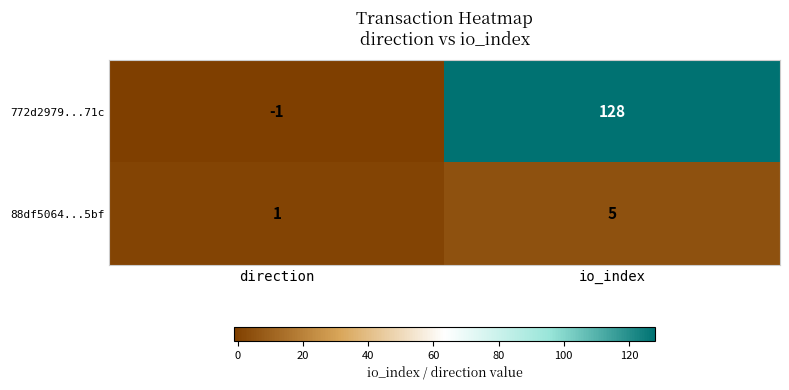

At which label is 88df5064...5bf closest to 3?

direction